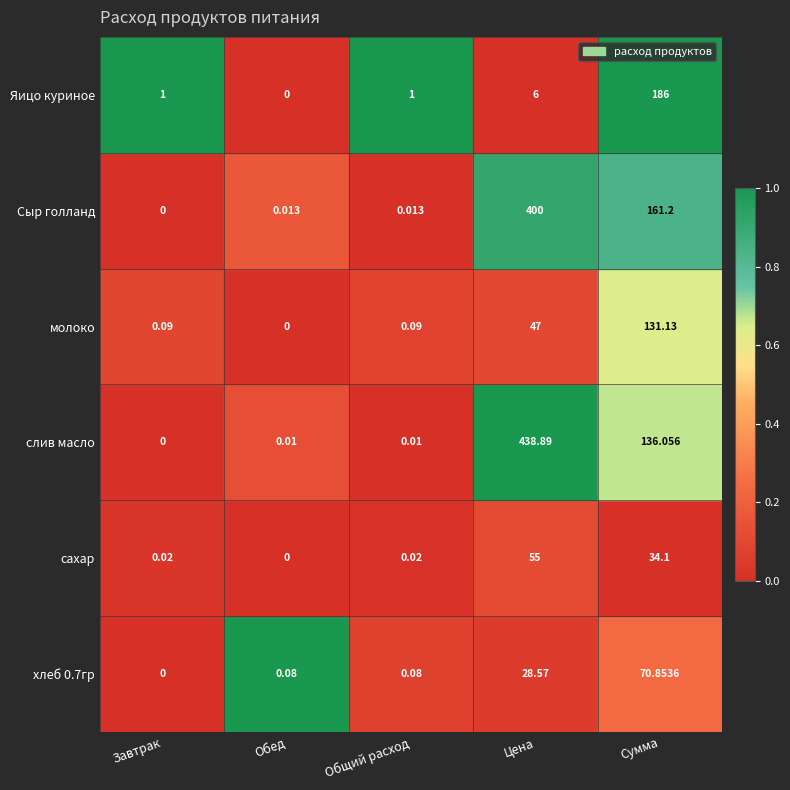

At how many categories does at least one series exceed 0?

5